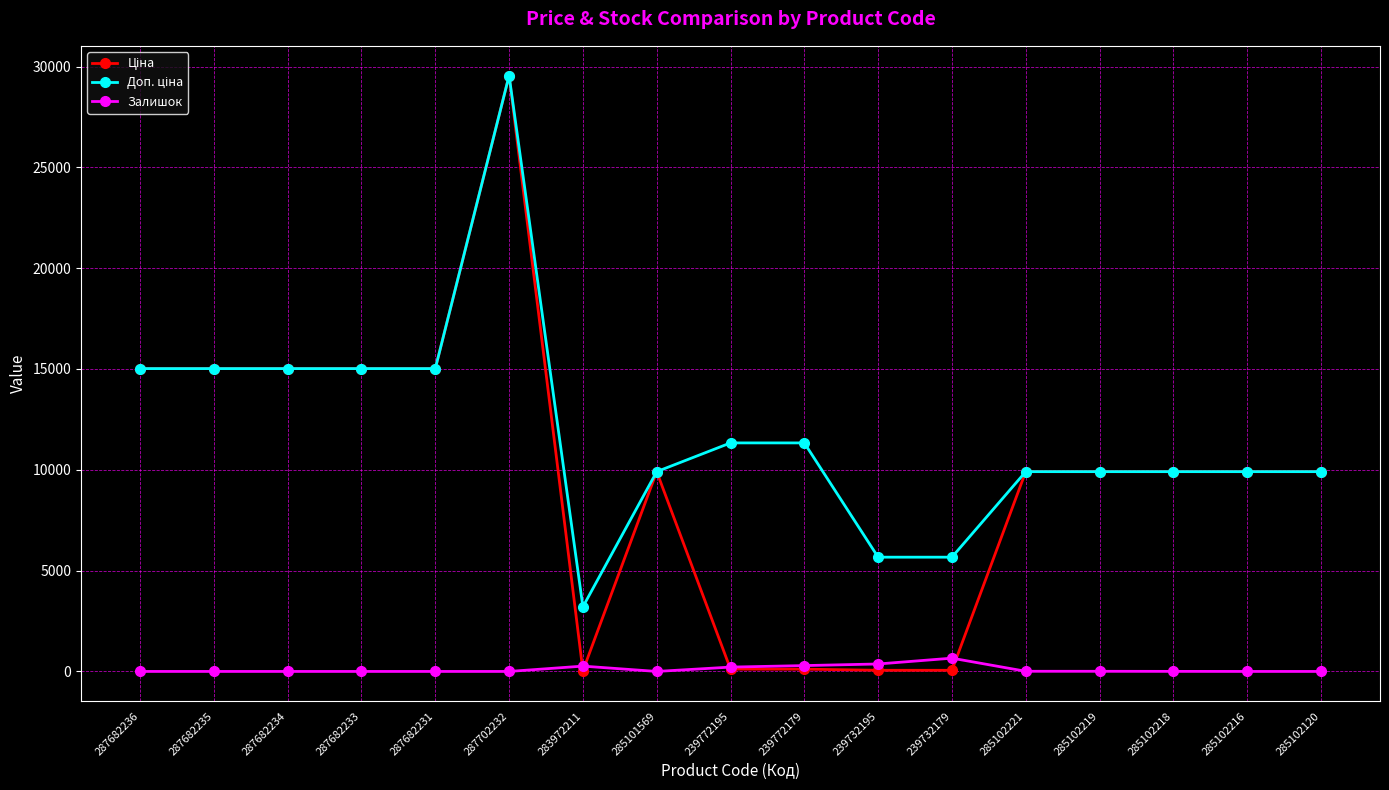

Is this an area chart (filled region under the line)?

No